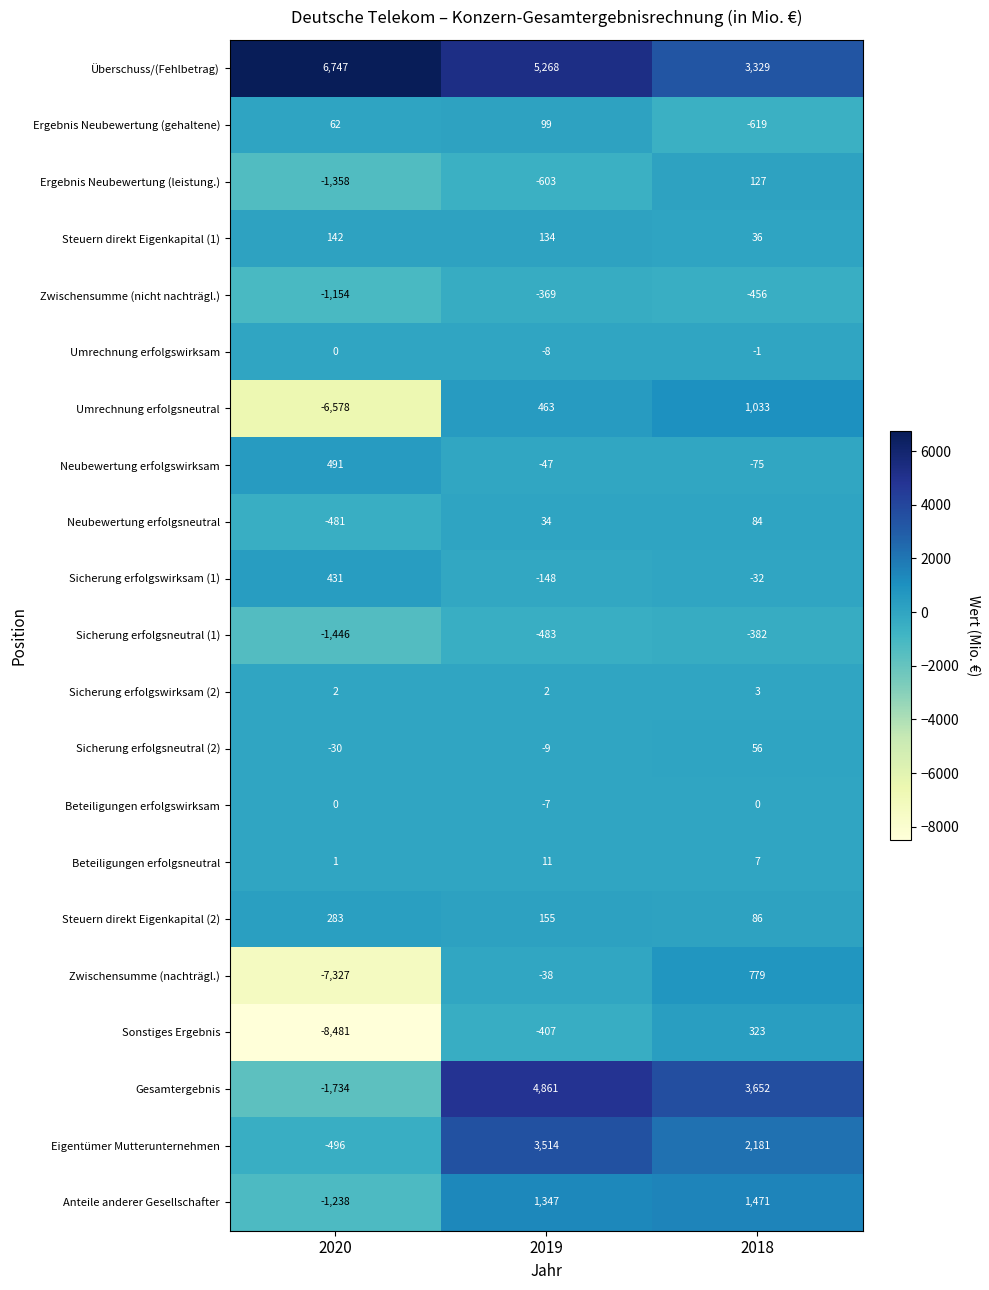

What is the sum of all Beteiligungen erfolgswirksam values?

-7